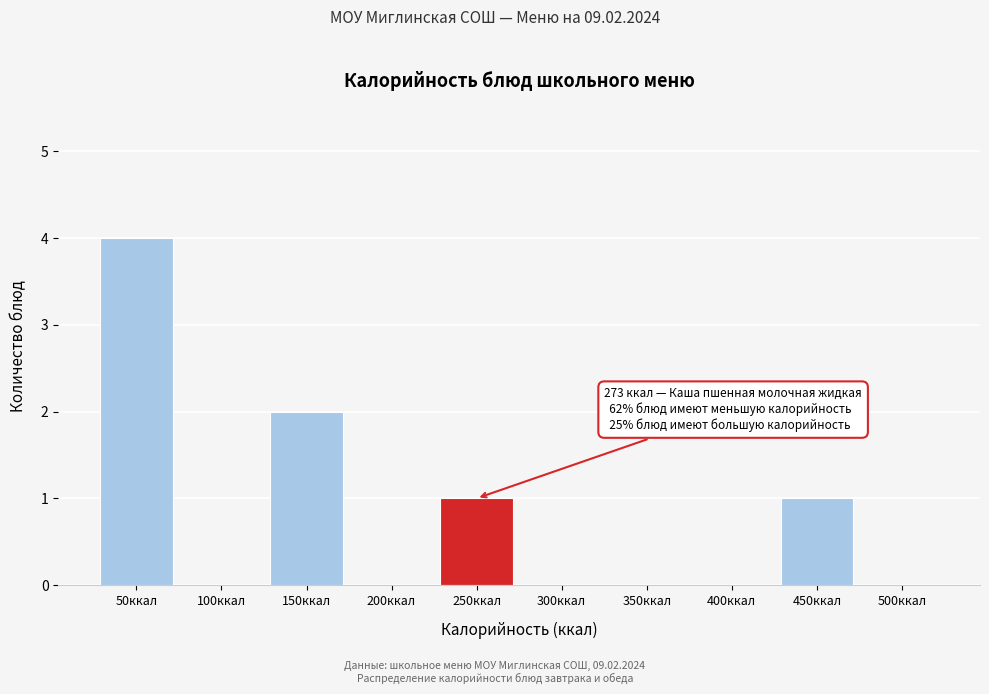

Reading left to right, extract all data points from this chart.

50ккал=4	100ккал=0	150ккал=2	200ккал=0	250ккал=1	300ккал=0	350ккал=0	400ккал=0	450ккал=1	500ккал=0